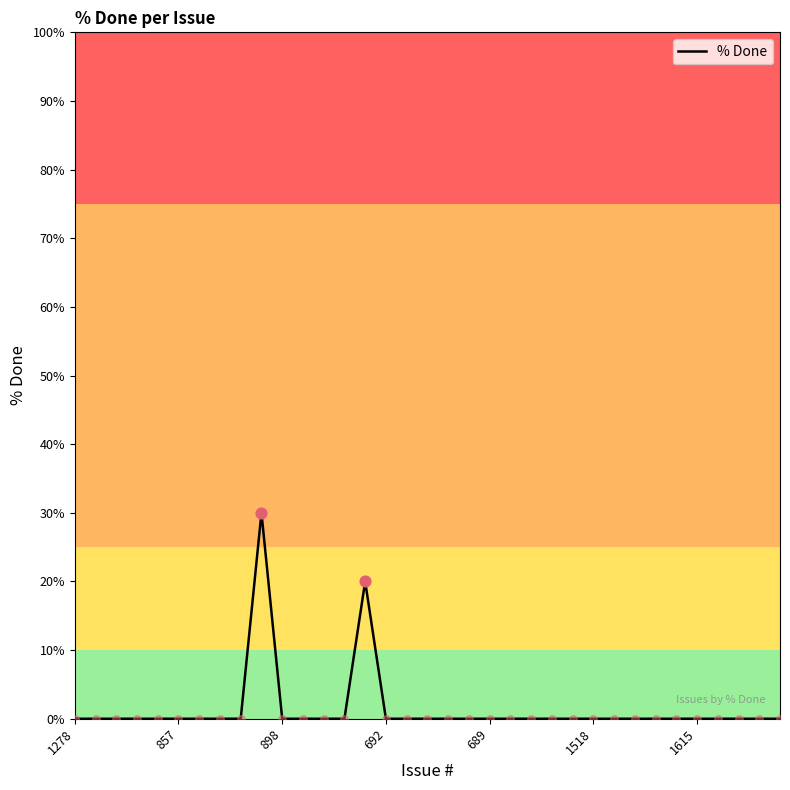

What is the greatest value displayed?

30